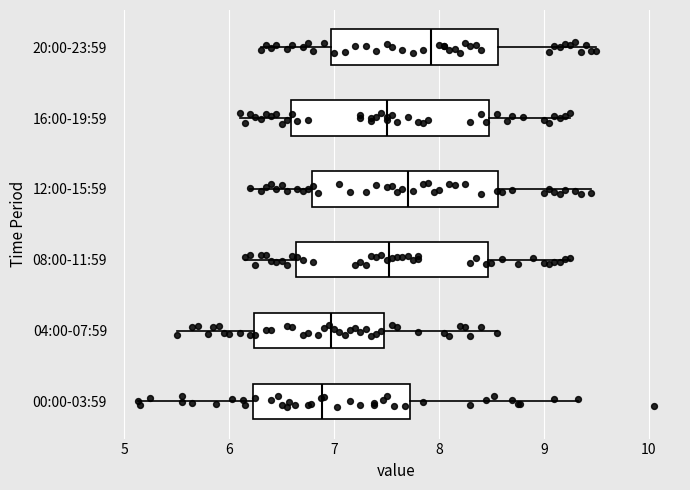

Reading bottom to top, read every box against the x-axis: the position of its median line, the range the box covers, and the ends of its whiskers. The values are not printed on the chart, so give them approximately, as read against the axis.

00:00-03:59: median 6.9, box 6.2 to 7.7, whiskers 5.1 to 9.3
04:00-07:59: median 7.0, box 6.2 to 7.5, whiskers 5.5 to 8.6
08:00-11:59: median 7.5, box 6.6 to 8.5, whiskers 6.2 to 9.3
12:00-15:59: median 7.7, box 6.8 to 8.6, whiskers 6.2 to 9.5
16:00-19:59: median 7.5, box 6.6 to 8.5, whiskers 6.1 to 9.3
20:00-23:59: median 7.9, box 7.0 to 8.6, whiskers 6.3 to 9.5